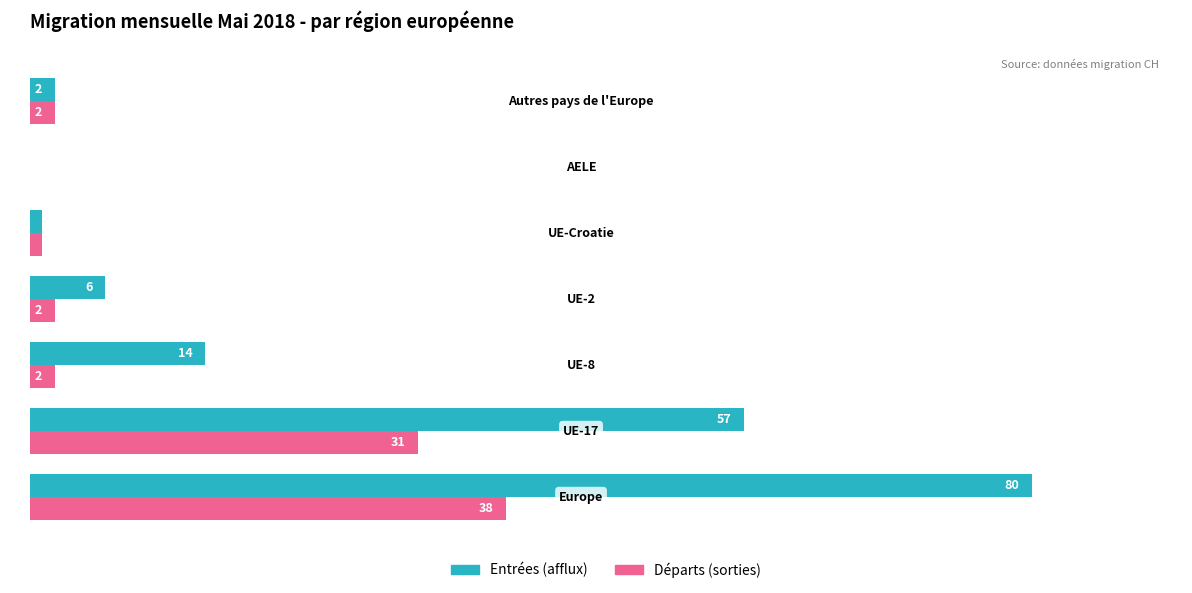

What is the highest value of the Entrées (afflux) series?

80